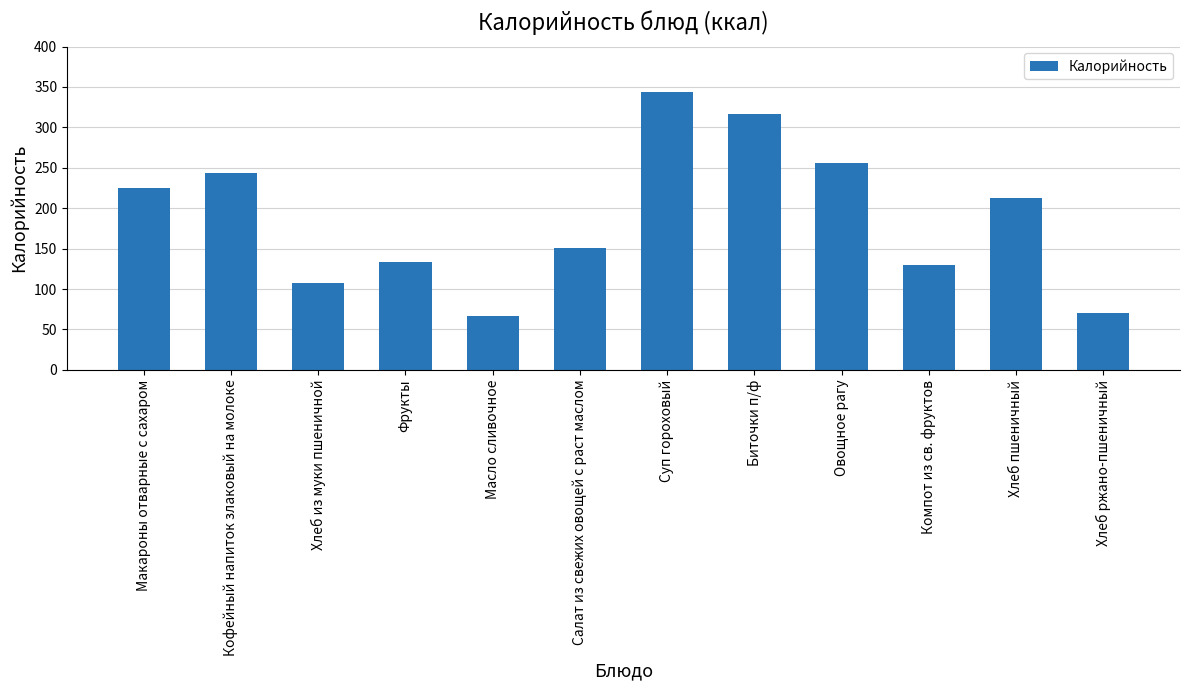

Rank the categories by value from lowest to highest.

Масло сливочное, Хлеб ржано-пшеничный, Хлеб из муки пшеничной, Компот из св. фруктов, Фрукты, Салат из свежих овощей с раст маслом, Хлеб пшеничный, Макароны отварные с сахаром, Кофейный напиток злаковый на молоке, Овощное рагу, Биточки п/ф, Суп гороховый